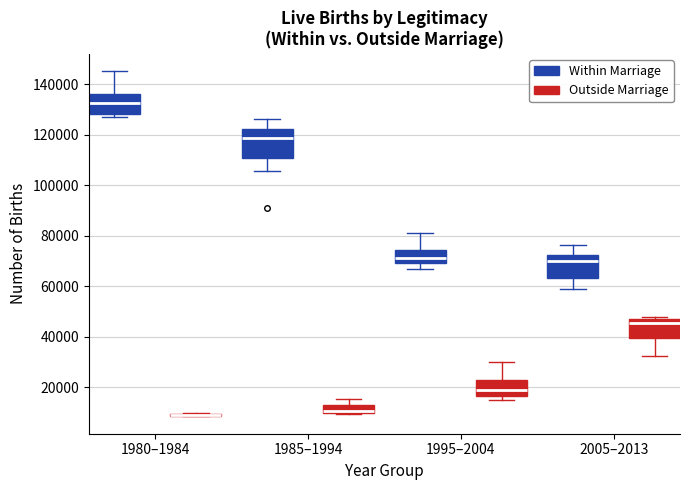

Which box is the tallest, from its lower edge to its upper edge?

1985–1994 (Within Marriage)